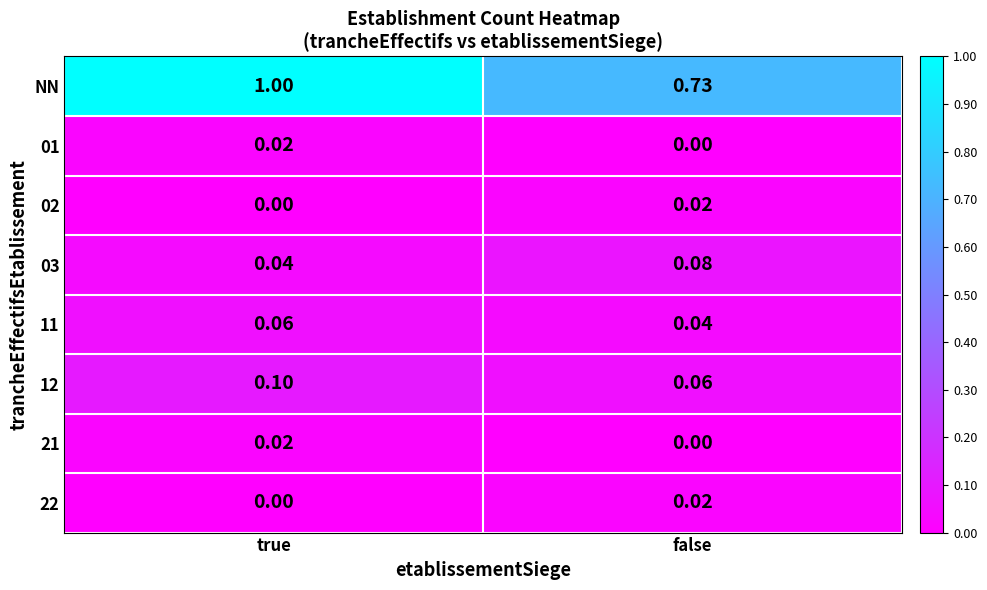

Which series has the largest total across all categories?

NN